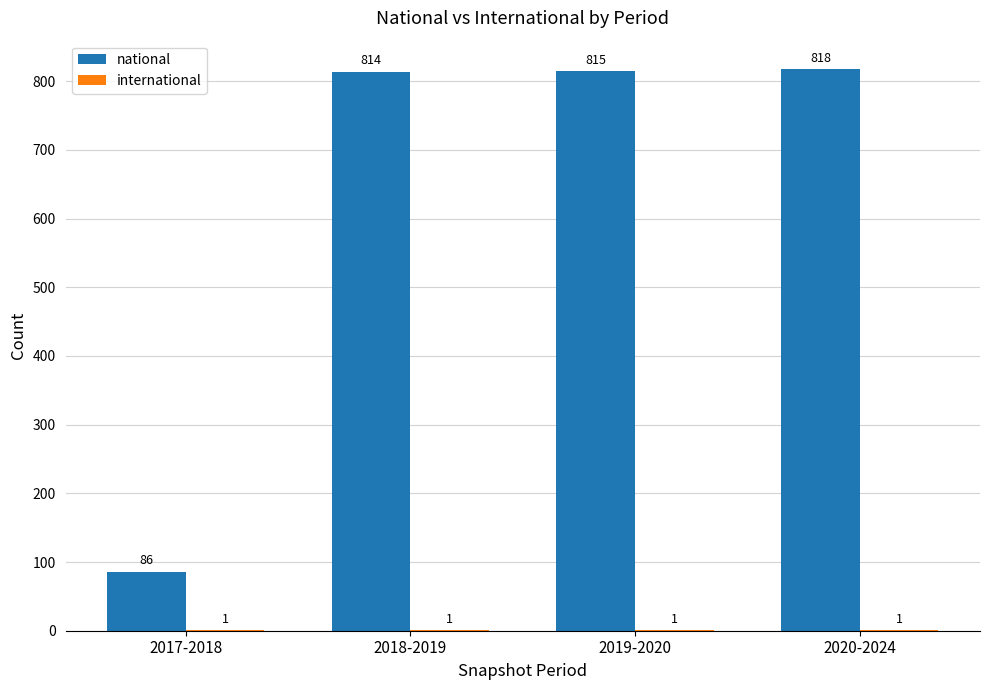

What is the maximum value shown in the chart?

818